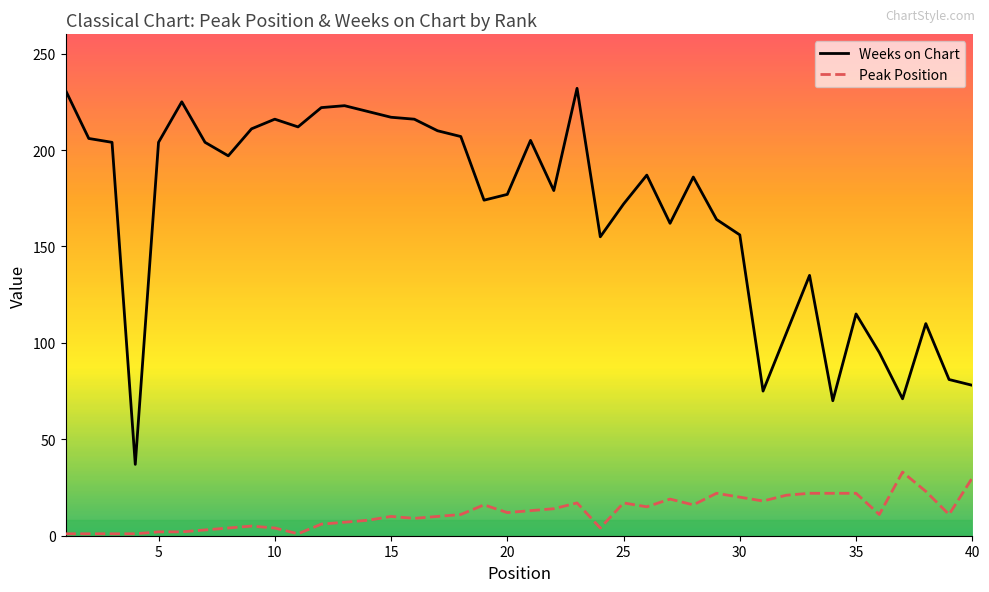

Reading left to right, transcribe all the data shown in this chart.

Peak Position: 1=1	2=1	3=1	4=1	5=2	6=2	7=3	8=4	9=5	10=4	11=1	12=6	13=7	14=8	15=10	16=9	17=10	18=11	19=16	20=12	21=13	22=14	23=17	24=4	25=17	26=15	27=19	28=16	29=22	30=20	31=18	32=21	33=22	34=22	35=22	36=11	37=33	38=23	39=11	40=30
Weeks on Chart: 1=231	2=206	3=204	4=37	5=204	6=225	7=204	8=197	9=211	10=216	11=212	12=222	13=223	14=220	15=217	16=216	17=210	18=207	19=174	20=177	21=205	22=179	23=232	24=155	25=172	26=187	27=162	28=186	29=164	30=156	31=75	32=105	33=135	34=70	35=115	36=95	37=71	38=110	39=81	40=78